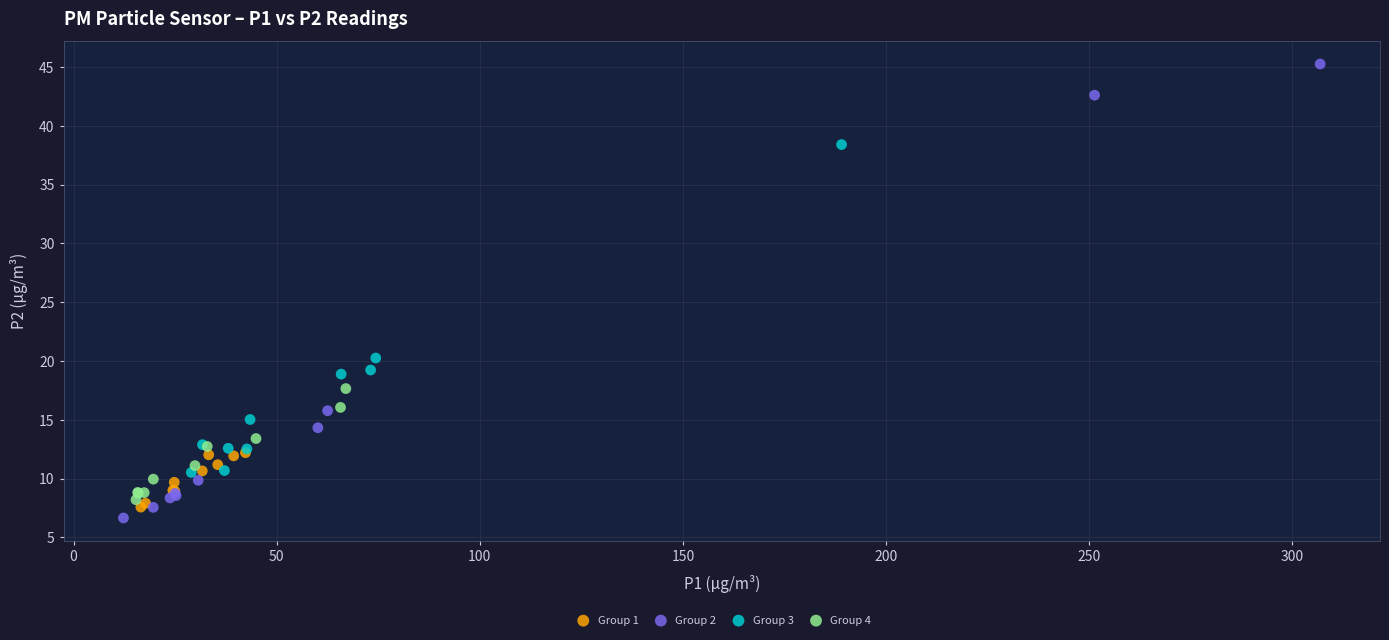

What are all the series names shown in the legend?

Group 1, Group 2, Group 3, Group 4